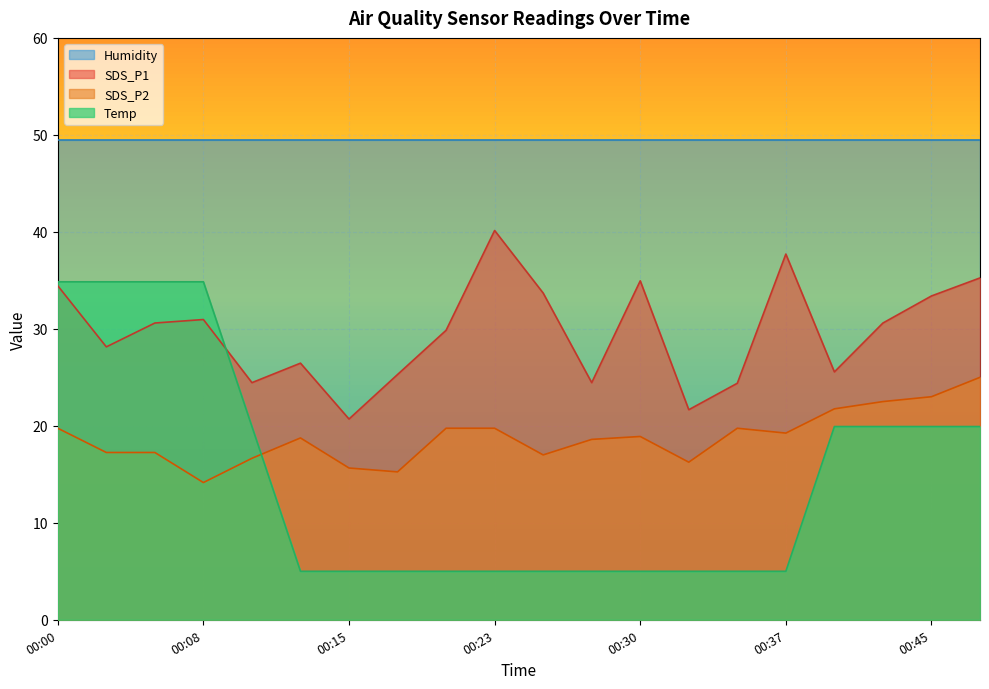

Is it true that Humidity equals 24.3 at 00:30?

False